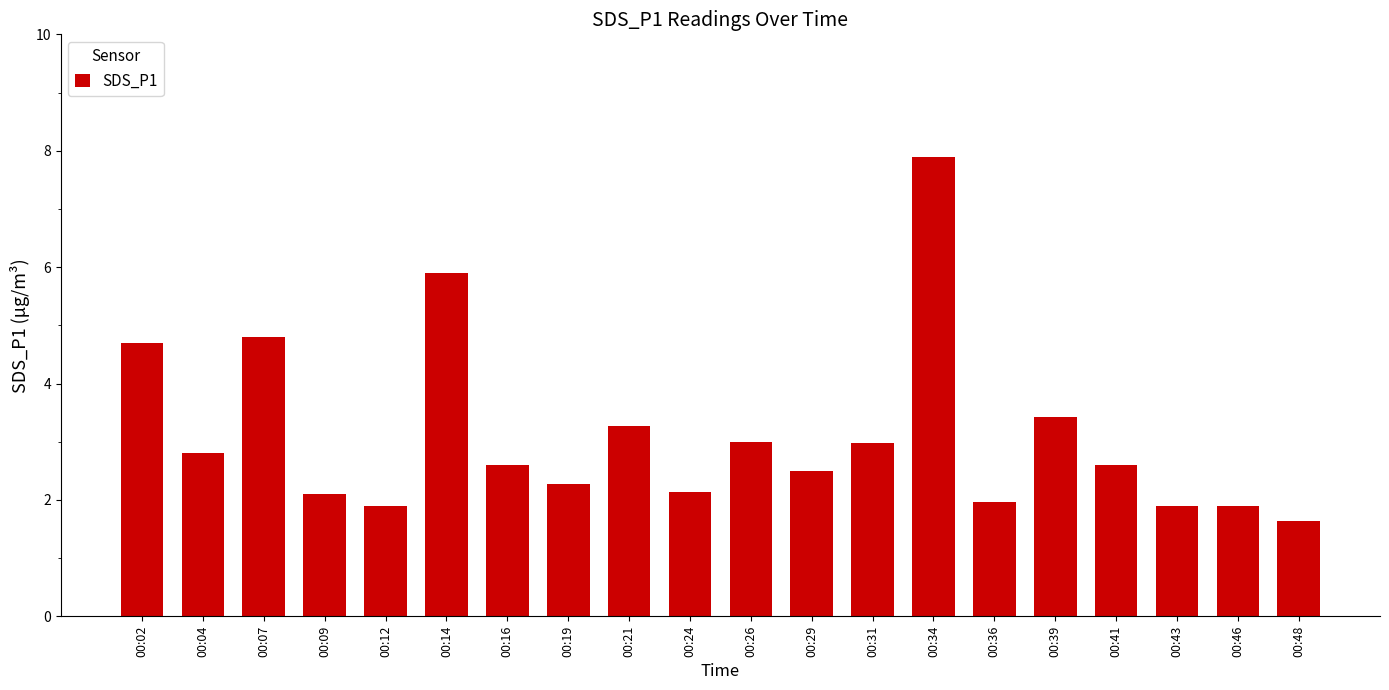

What is the difference between the maximum and minimum values?

6.3